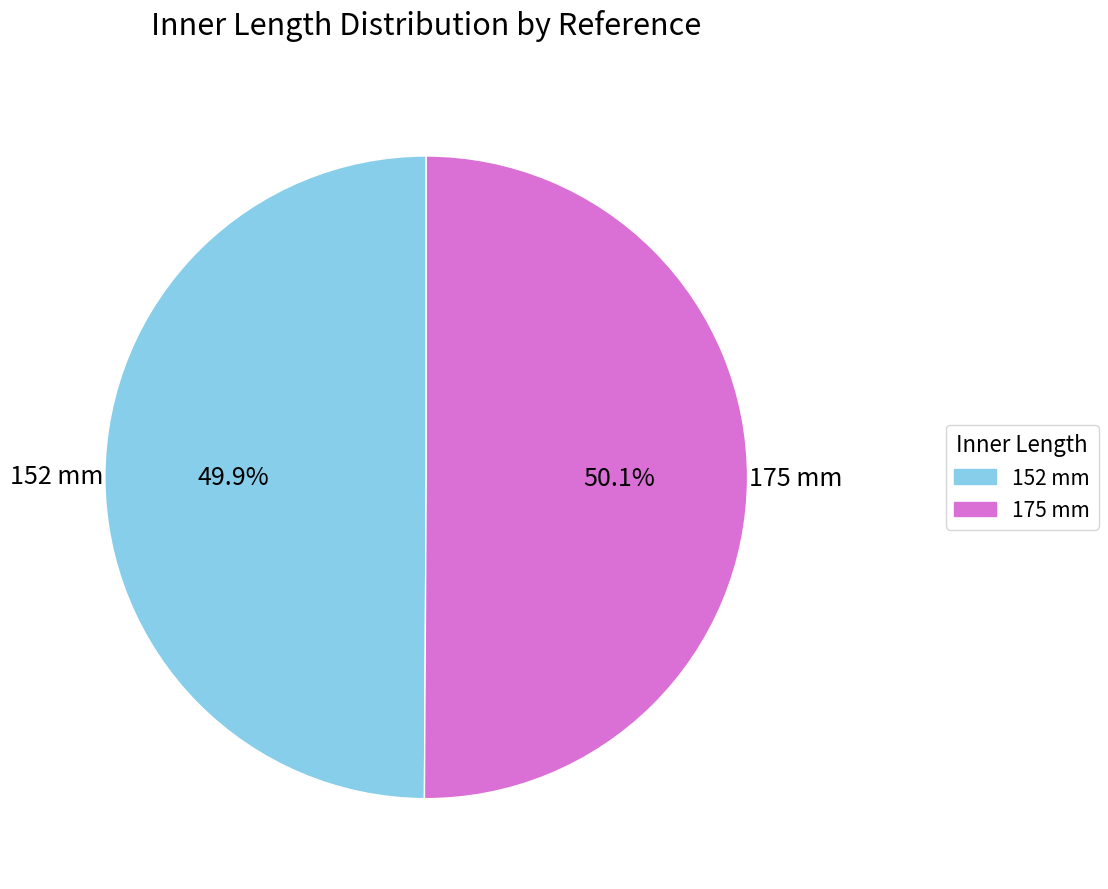

What percentage is NOT represented by 152 mm?

50.1%